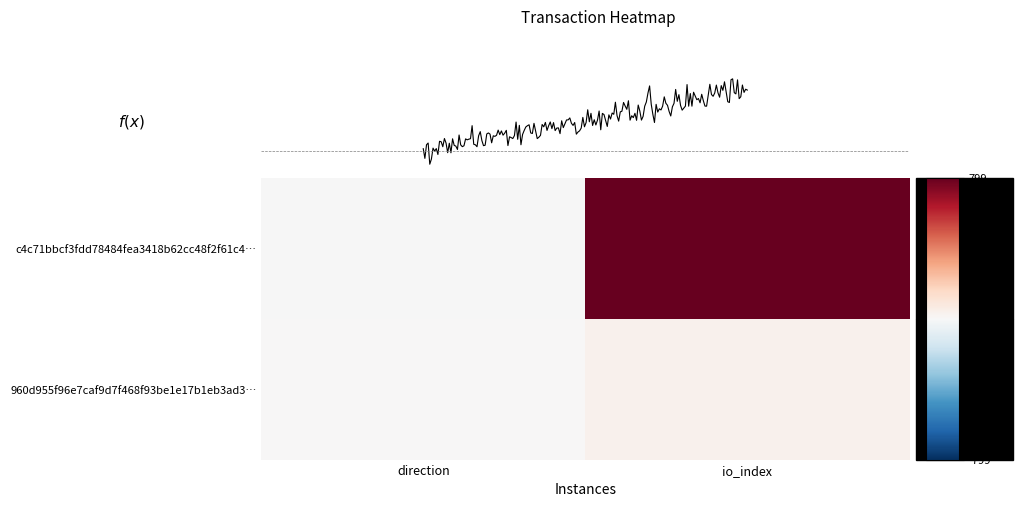

What is the average value of the c4c71bbcf3fdd78484fea3418b62cc48f2f61c4 series?

399